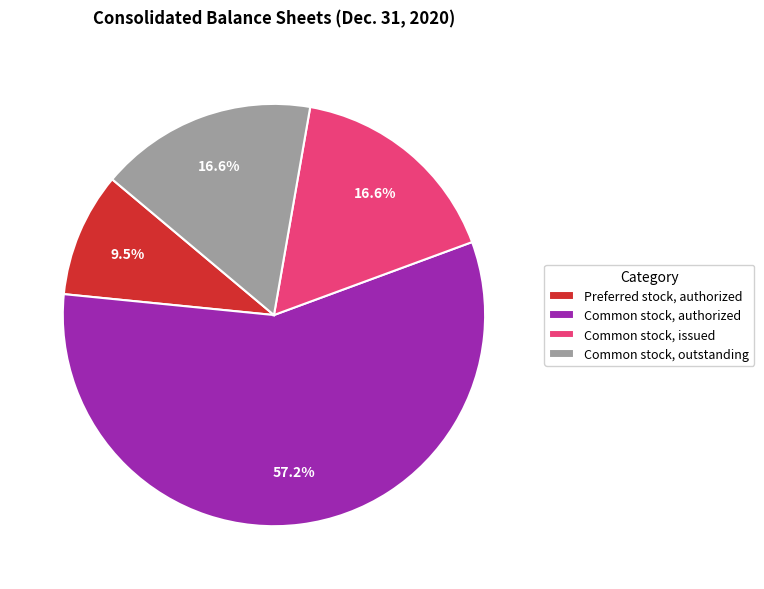

How many slices are in this pie chart?

4